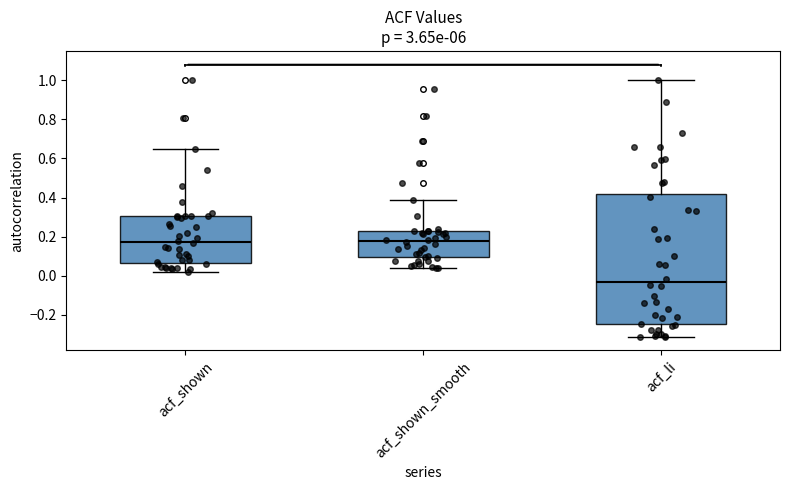

Where does the upper whisker of the box for acf_shown end on the y-axis? The values are not printed on the chart, so give them approximately, as read against the axis.

0.64